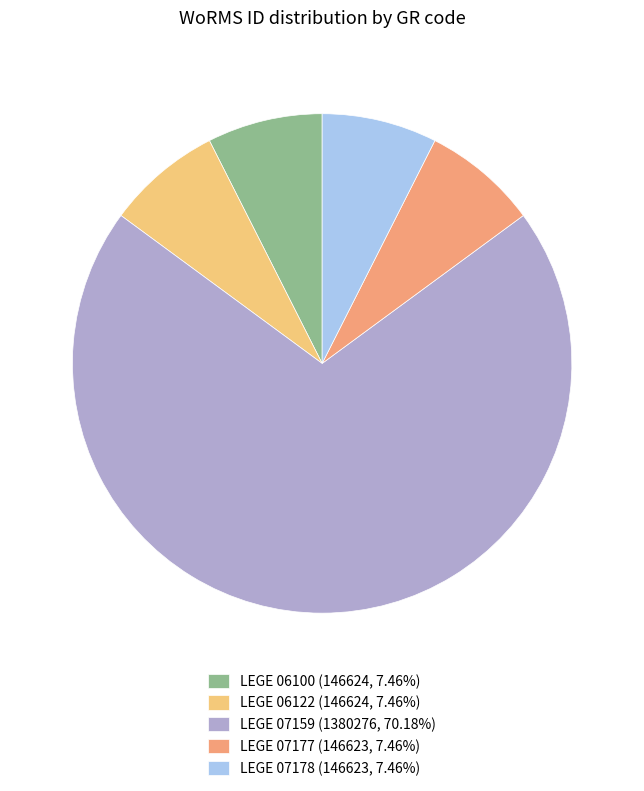

Do LEGE 07159 and LEGE 06100 together represent more than half of the pie?

Yes